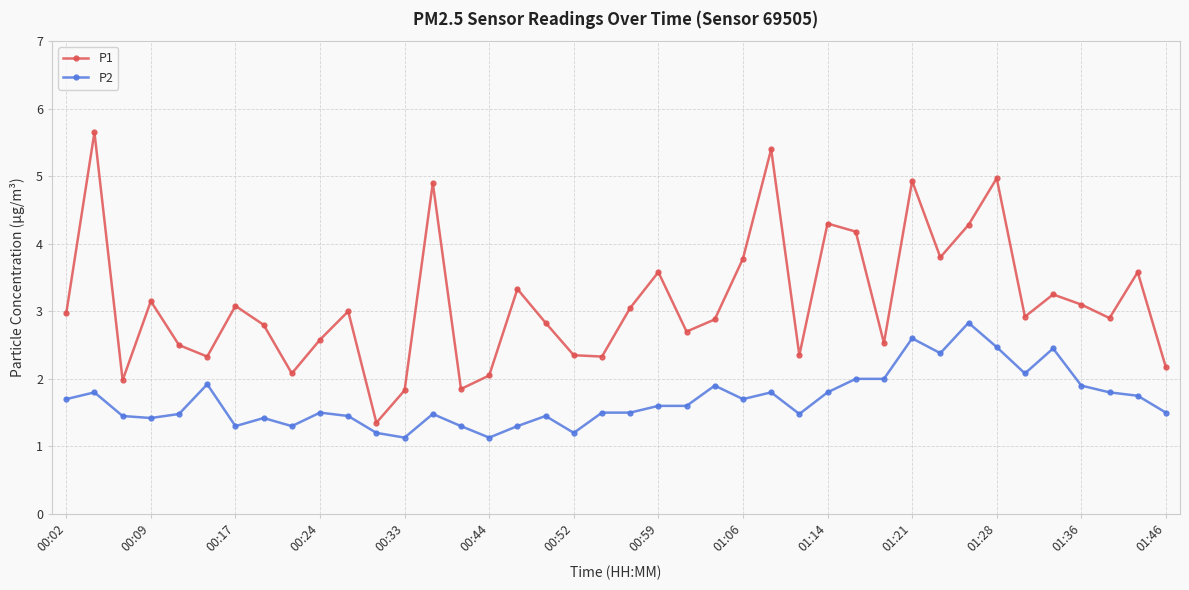

Rank the series by their average value, from lowest to highest.

P2, P1